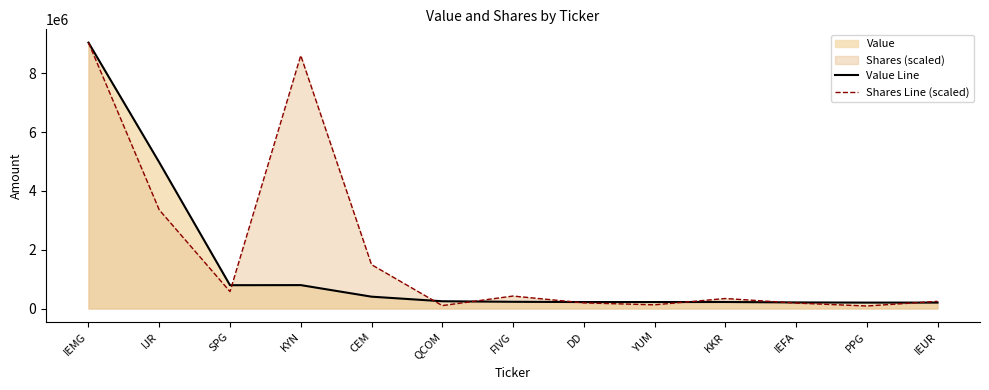

At which label does Shares Line (scaled) reach its peak?

IEMG